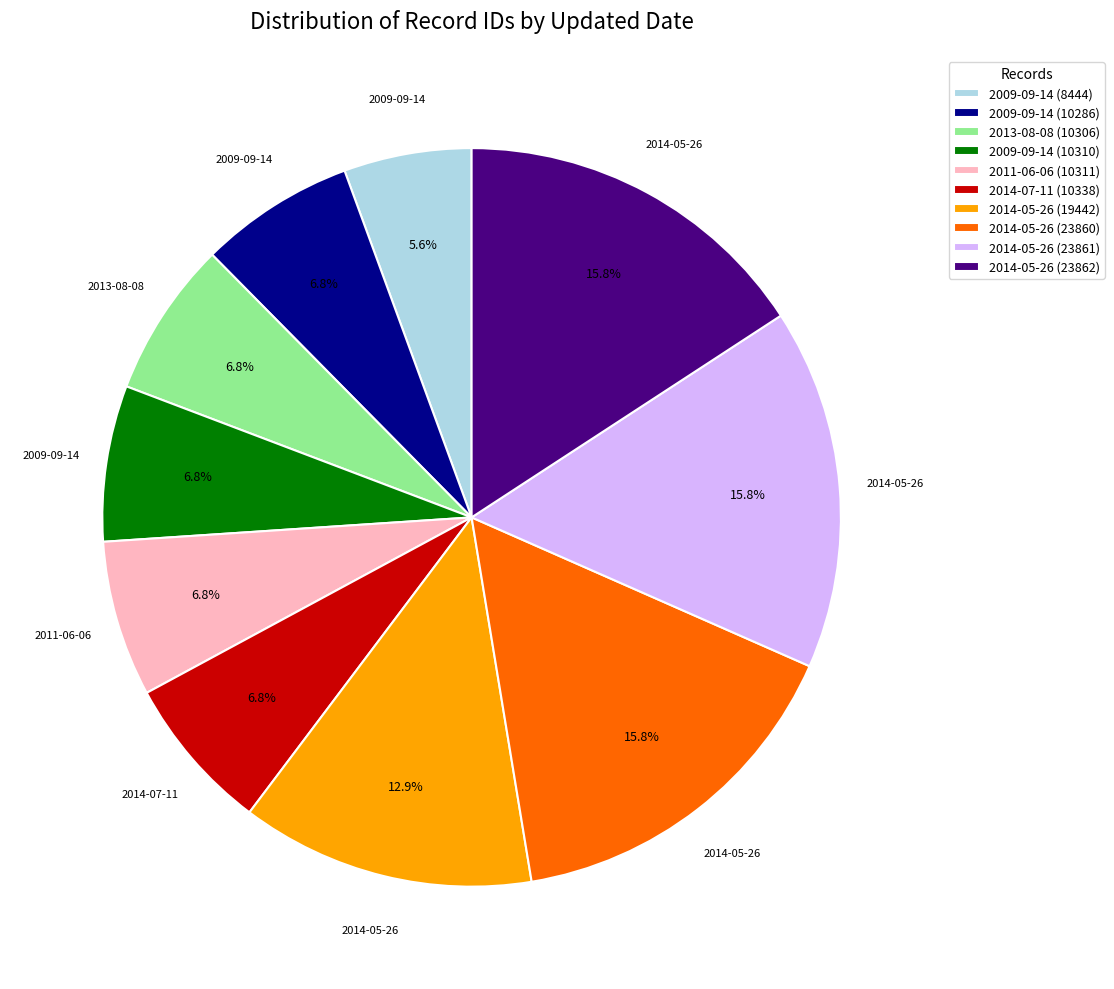

Does 2014-07-11 (10338) represent more than half of the total?

No